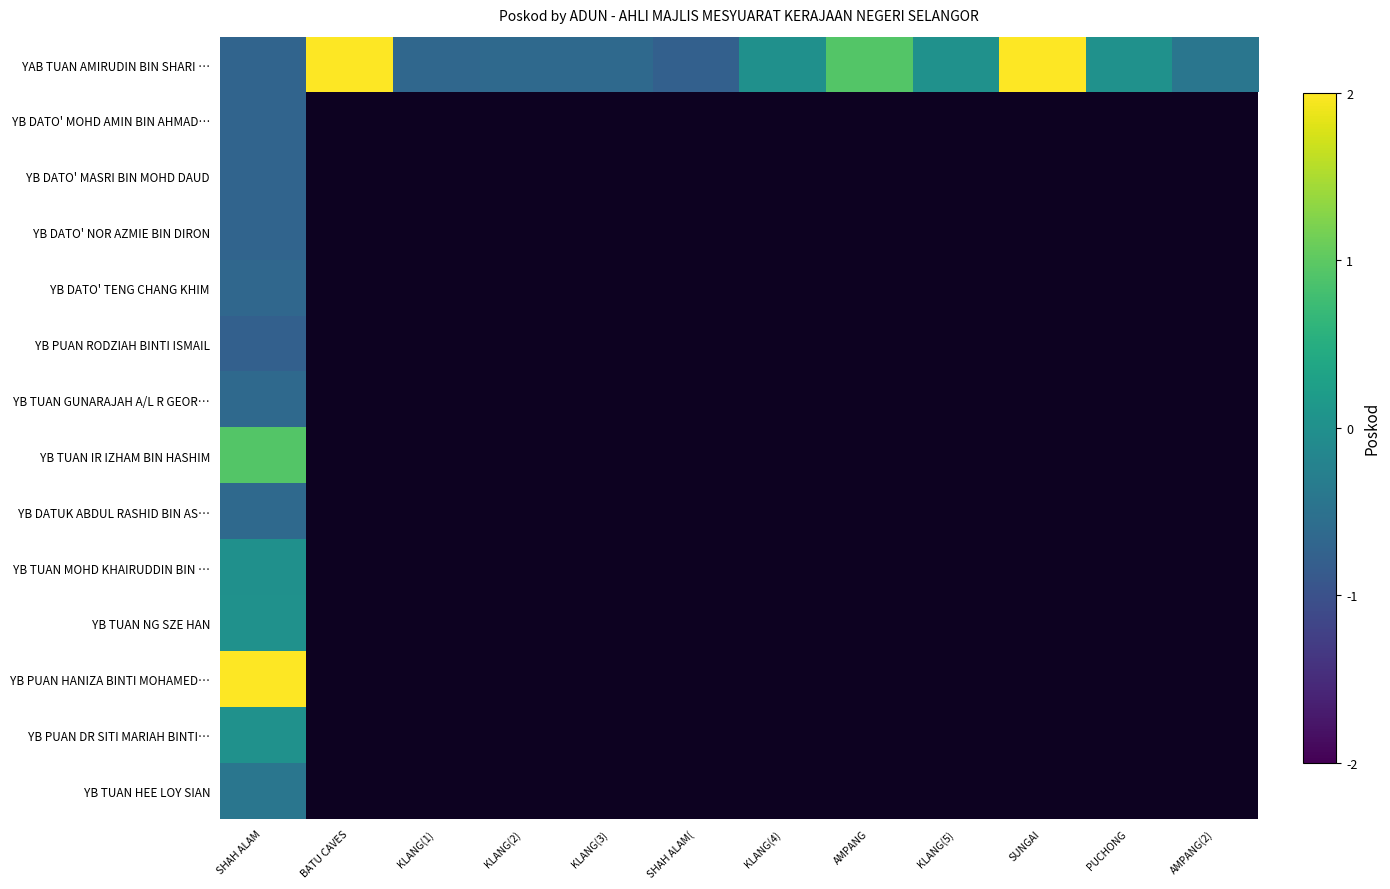

How many values in YAB TUAN AMIRUDIN BIN SHARI … are below zero?

6